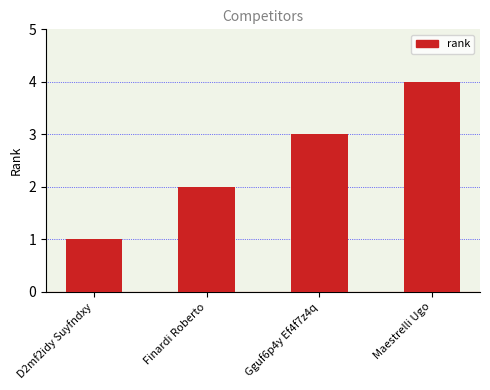

What is the difference between the maximum and minimum values?

3